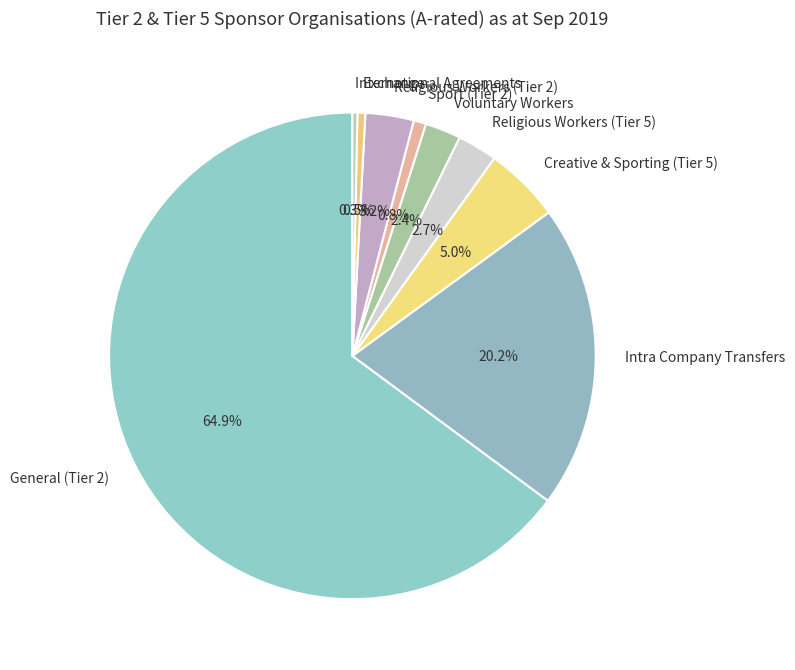

Which slice represents more than half of the pie?

General (Tier 2)